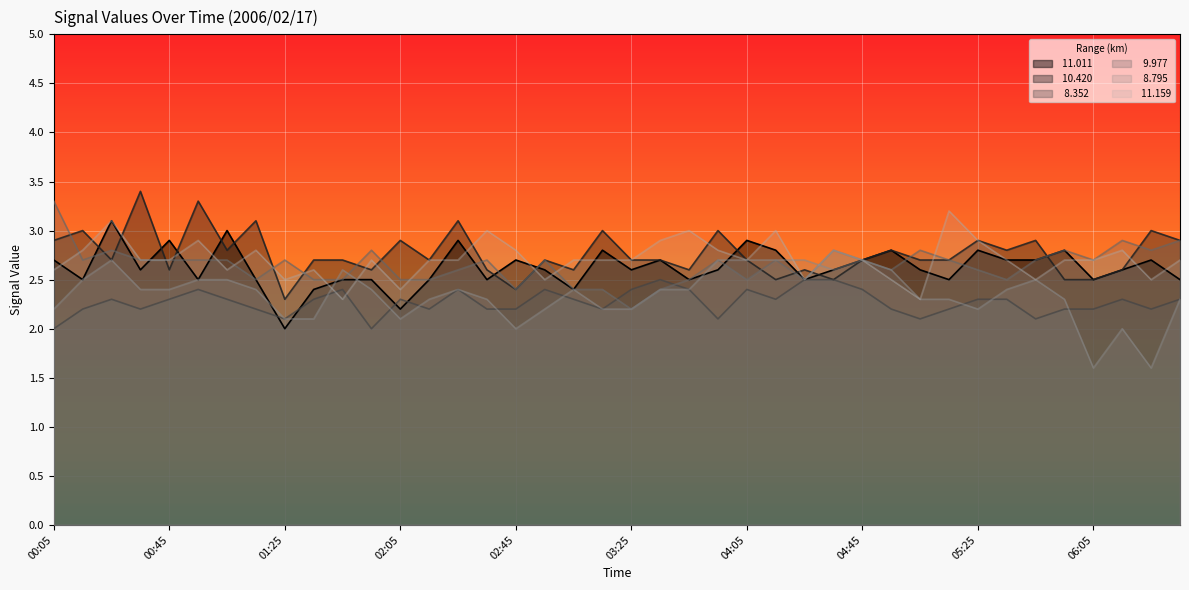

How many interior local peaks does the   9.977 series have?

11